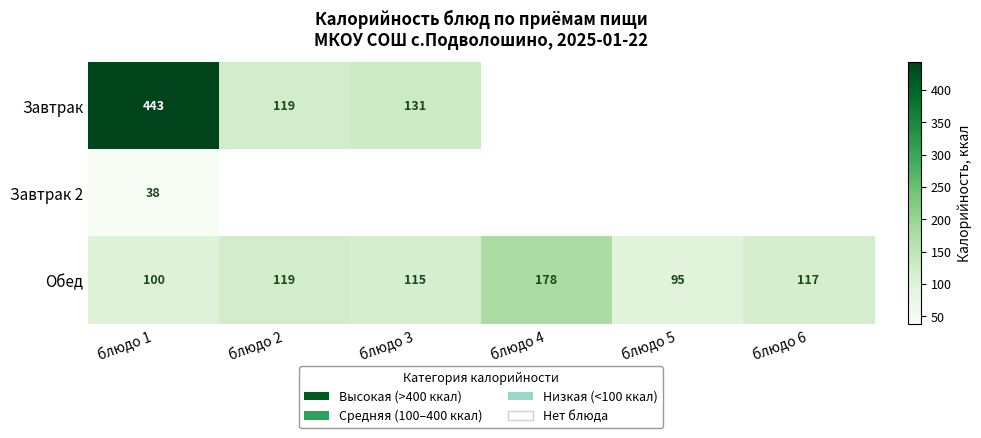

List the labels in order of Обед value, smallest first.

блюдо 5, блюдо 1, блюдо 3, блюдо 6, блюдо 2, блюдо 4